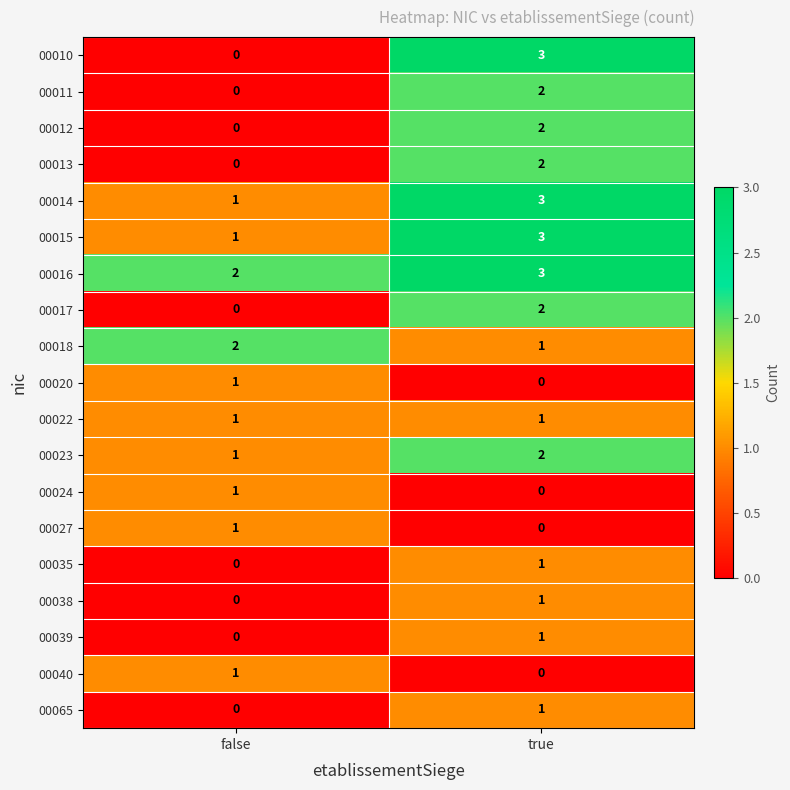

Which series changed the most between false and true?

00010